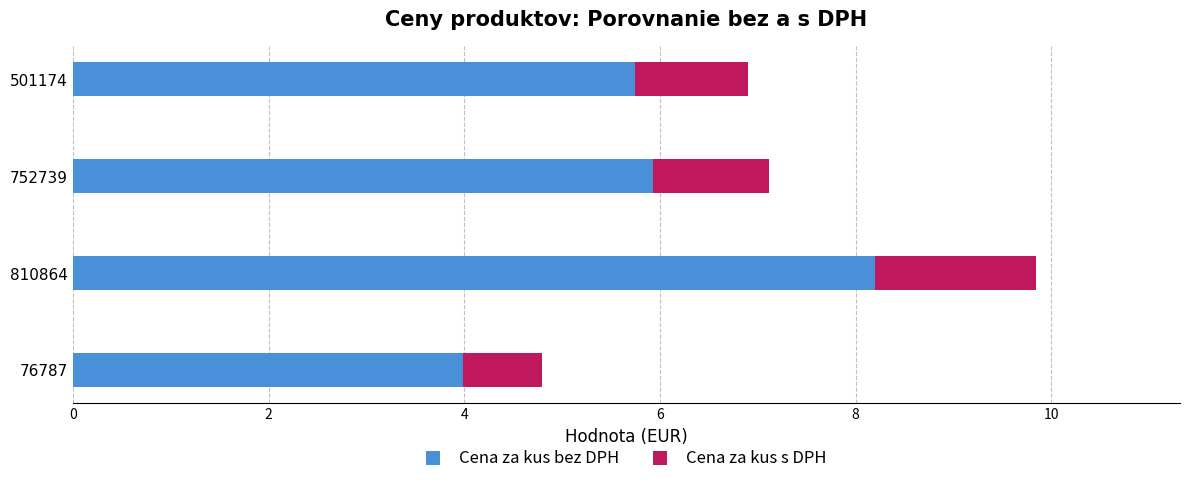

What is the total value across all series at 810864?

9.8